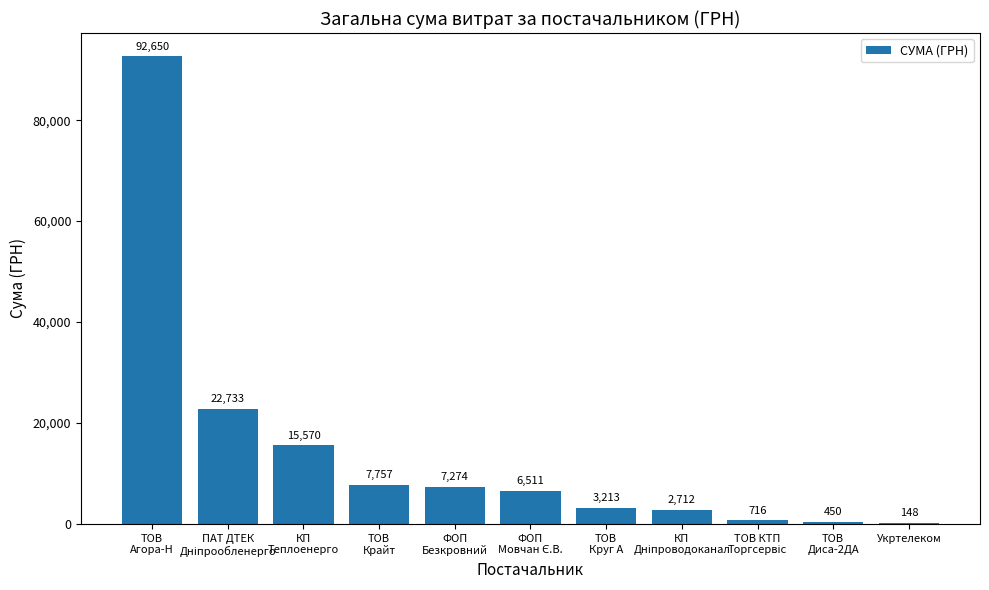

How many data points are above 6510?

6